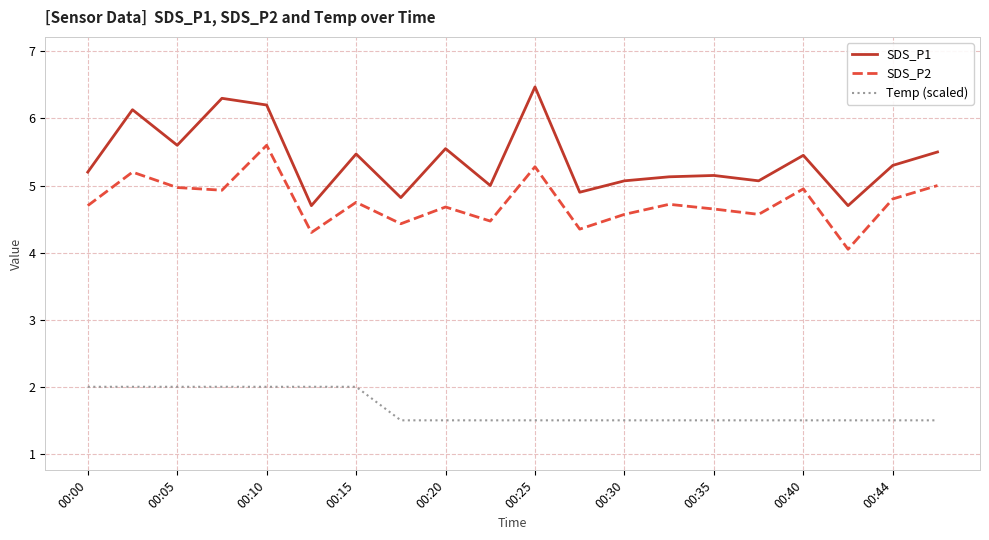

What is the difference between the maximum and minimum values in the Temp (scaled) series?

0.5